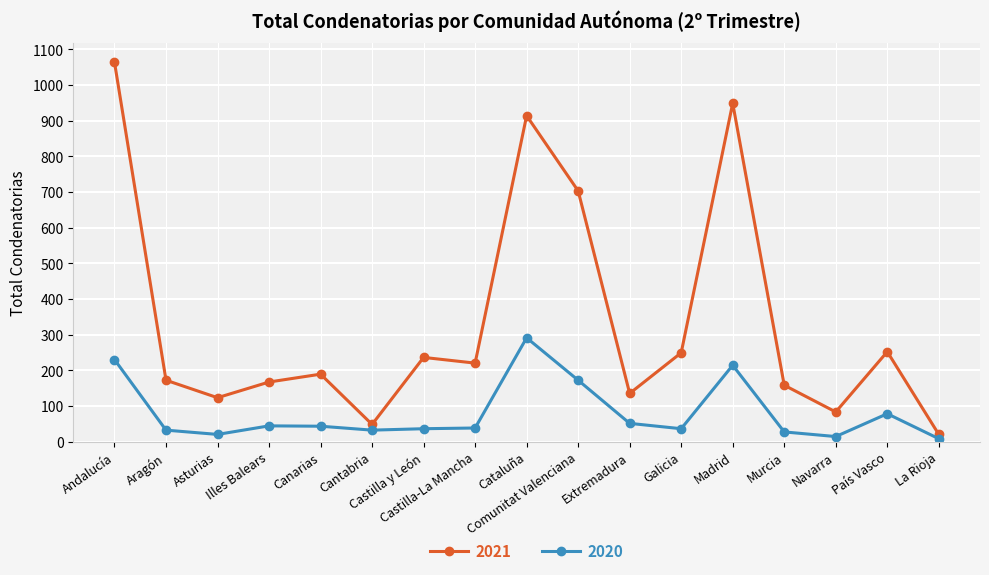

What is the difference between the second highest and minimum values in the 2021 series?

929